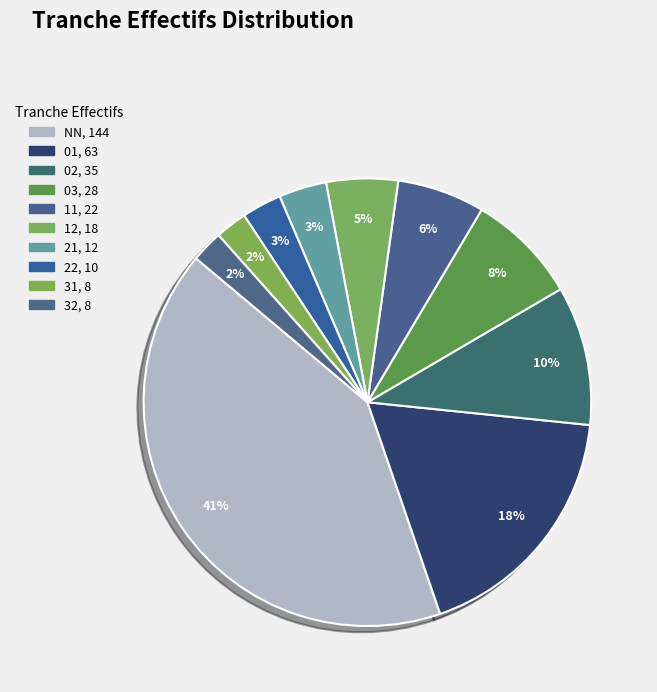

Count the number of slices in the pie.

10